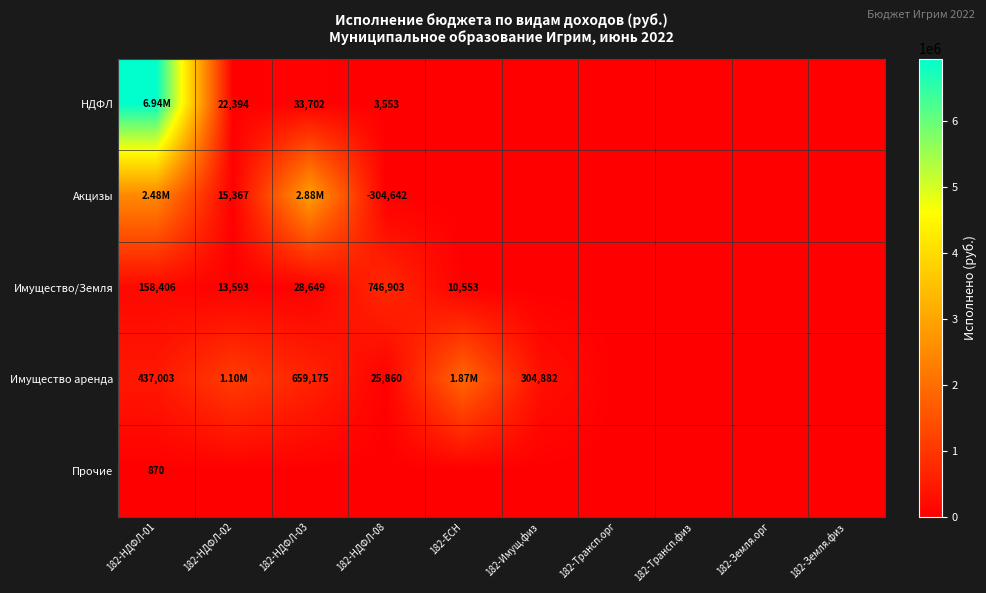

Which series has the largest range (max minus min)?

НДФЛ